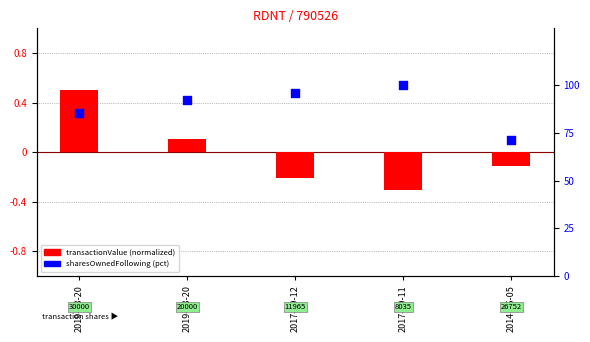

What is the change in value from 2019-03-20 to 2017-09-11?

+7.4